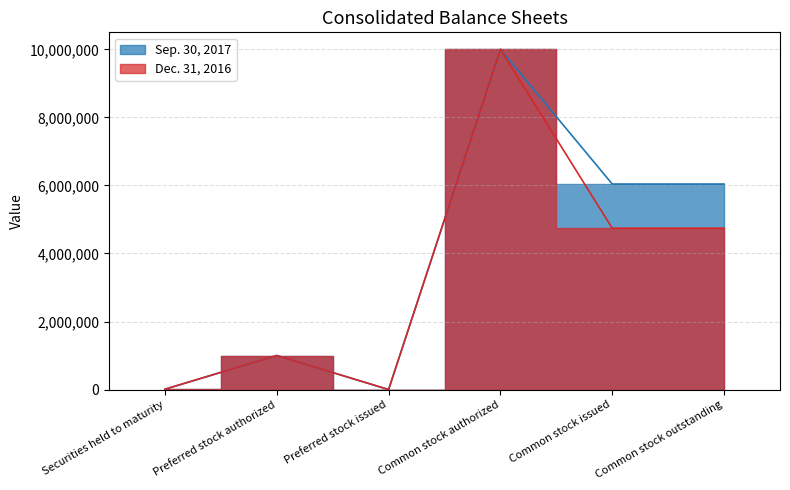

Reading left to right, what are all the values shown in this chart?

Sep. 30, 2017: Securities held to maturity=8238	Preferred stock authorized=1000000	Preferred stock issued=0	Common stock authorized=10000000	Common stock issued=6040180	Common stock outstanding=6040180
Dec. 31, 2016: Securities held to maturity=11739	Preferred stock authorized=1000000	Preferred stock issued=0	Common stock authorized=10000000	Common stock issued=4741068	Common stock outstanding=4741068